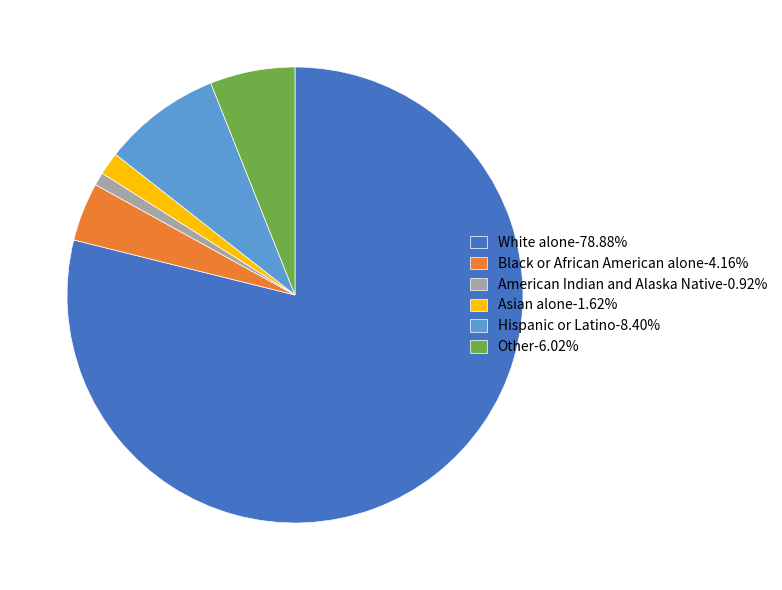

Does Asian alone-1.62% represent more than half of the total?

No